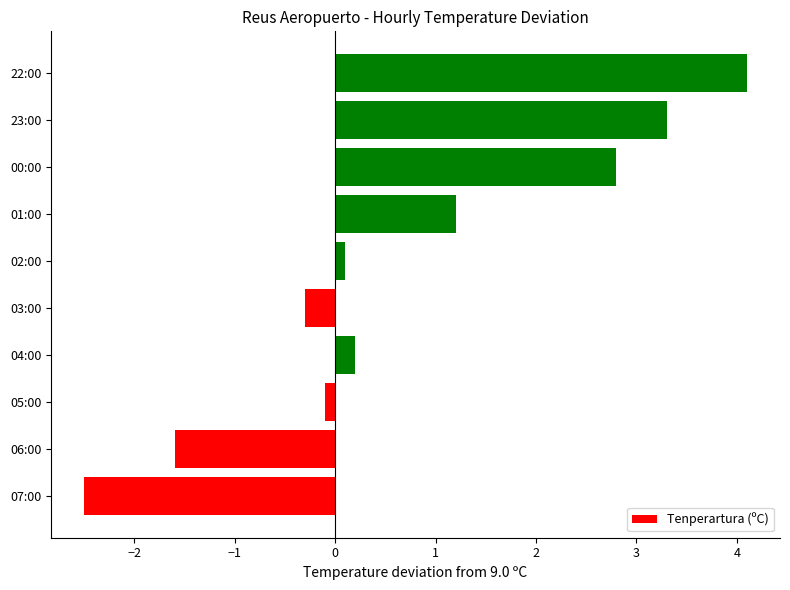

What is the maximum value shown in the chart?

4.1